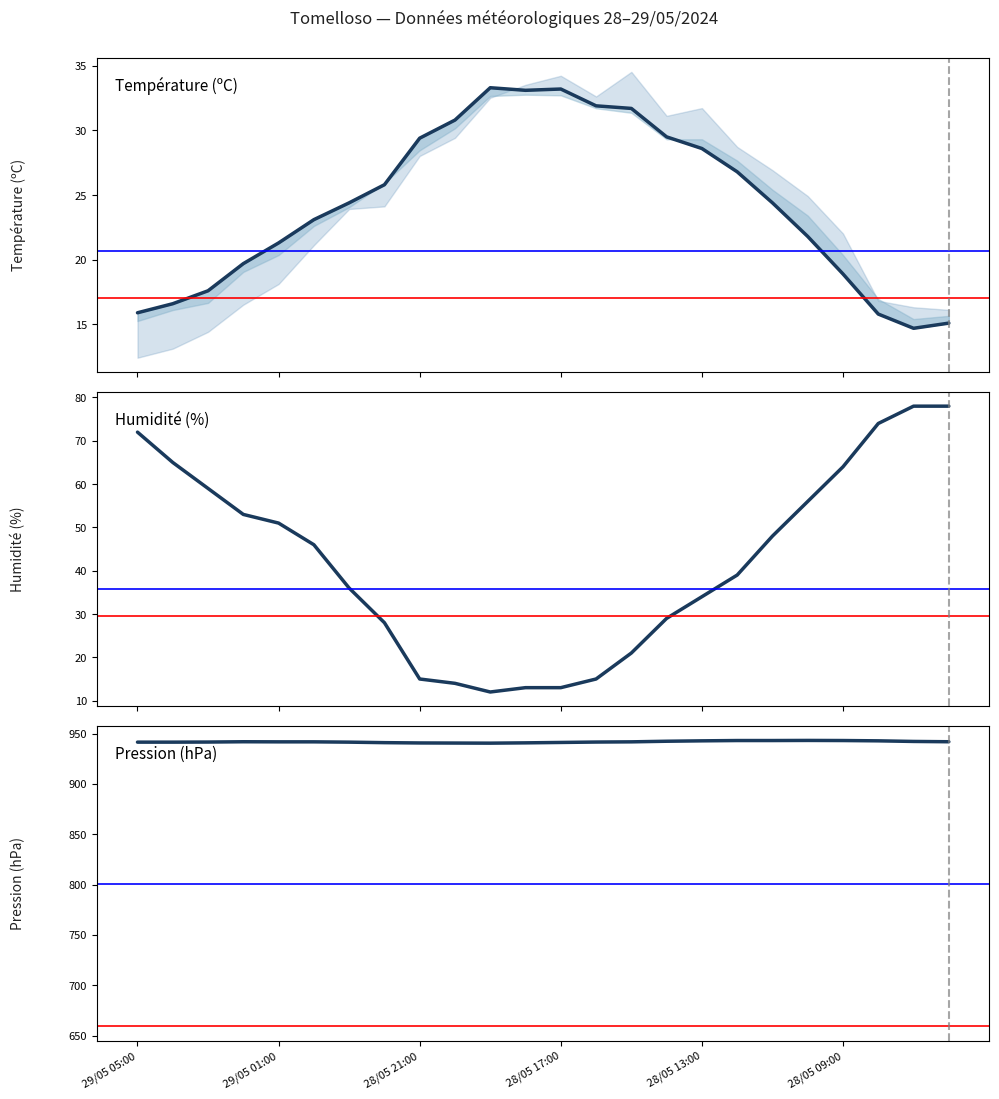

Which series has the largest range (max minus min)?

Humidité (%)